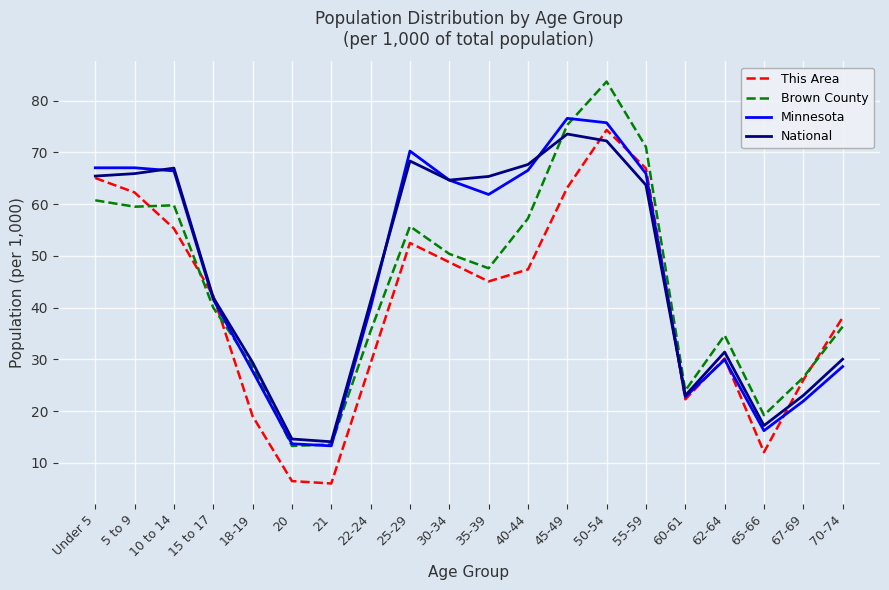

What is the total value across all series at Under 5?

258.3